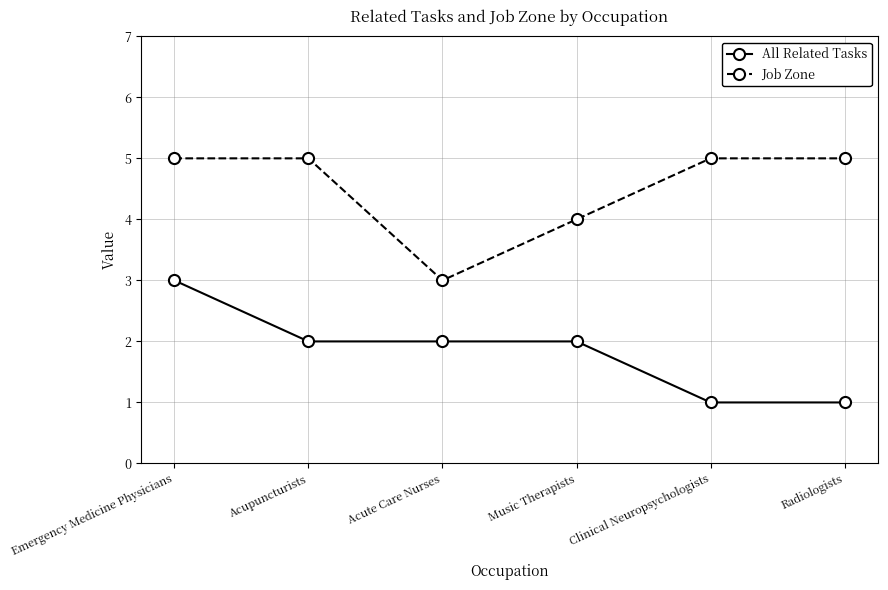

How many Job Zone values are between 4 and 5?

5